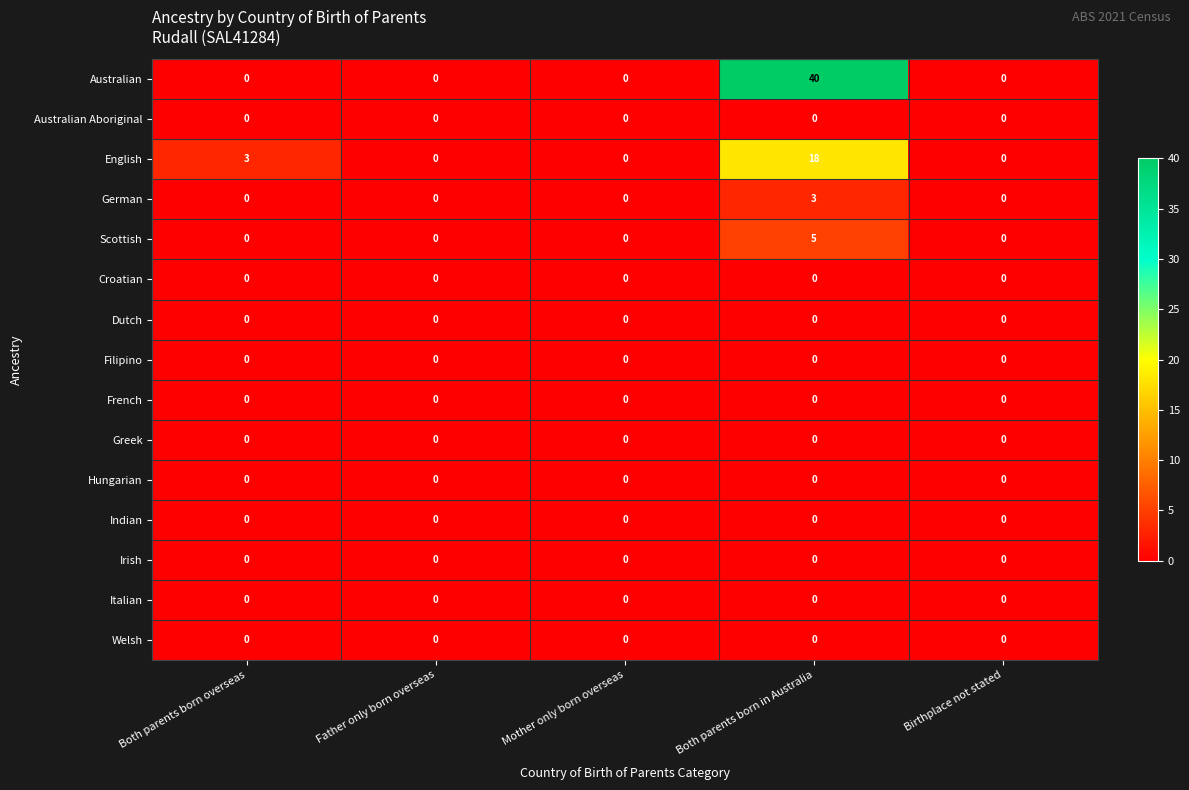

The value of Croatian at Both parents born overseas is 0. True or false?

True